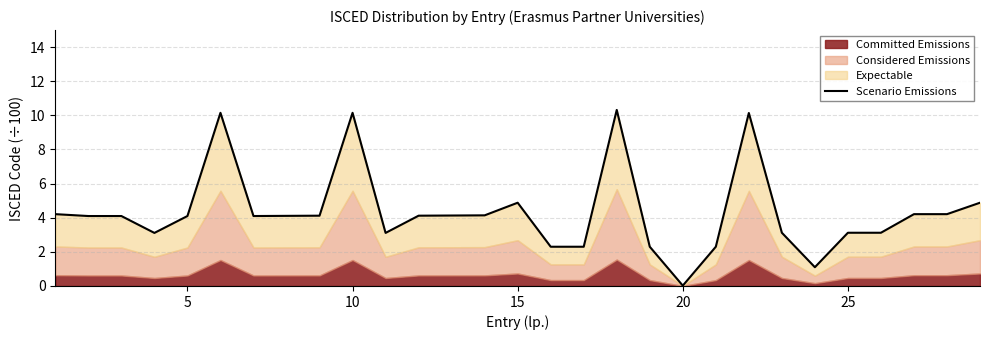

How many values are below 4?

11